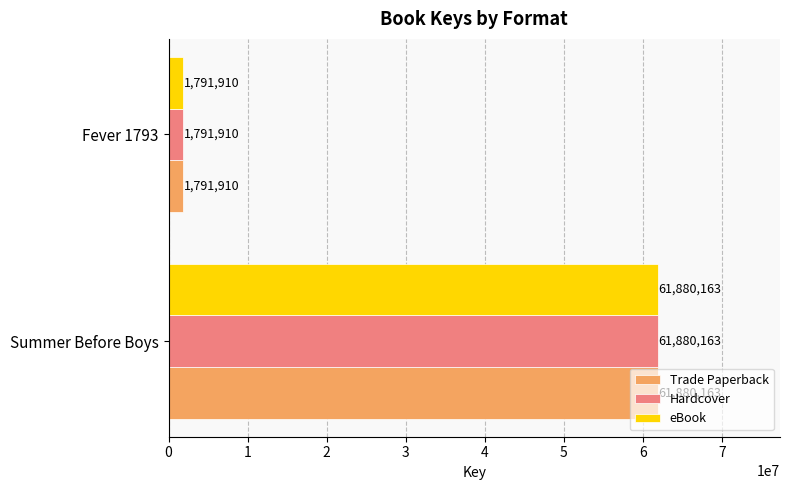

At how many categories does at least one series exceed 4336898?

1